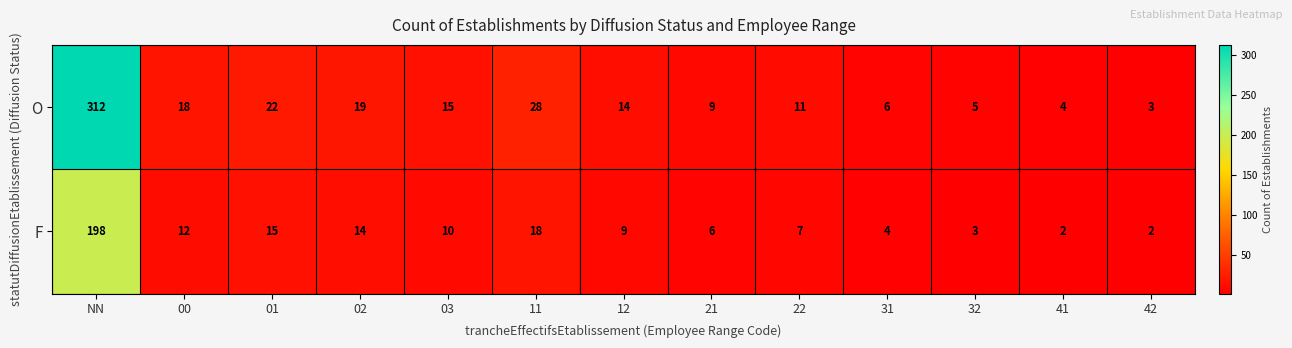

At which category is the sum across all series the highest?

NN